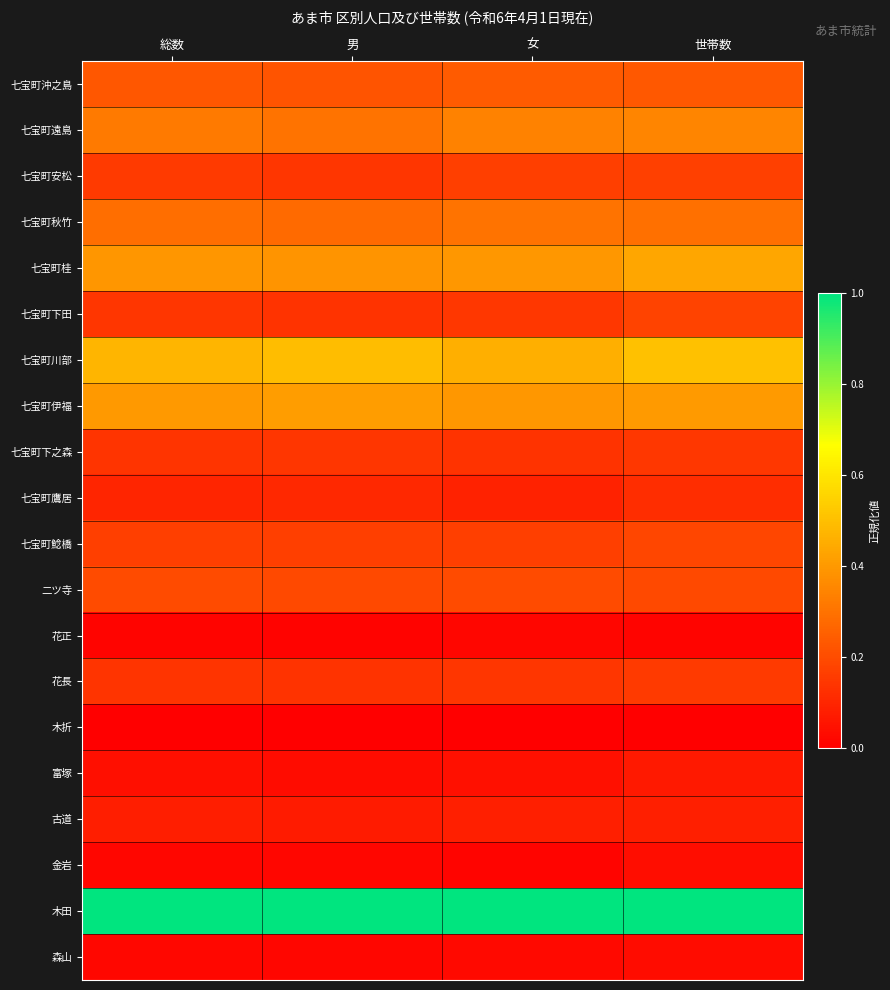

At which category is the sum across all series the highest?

世帯数